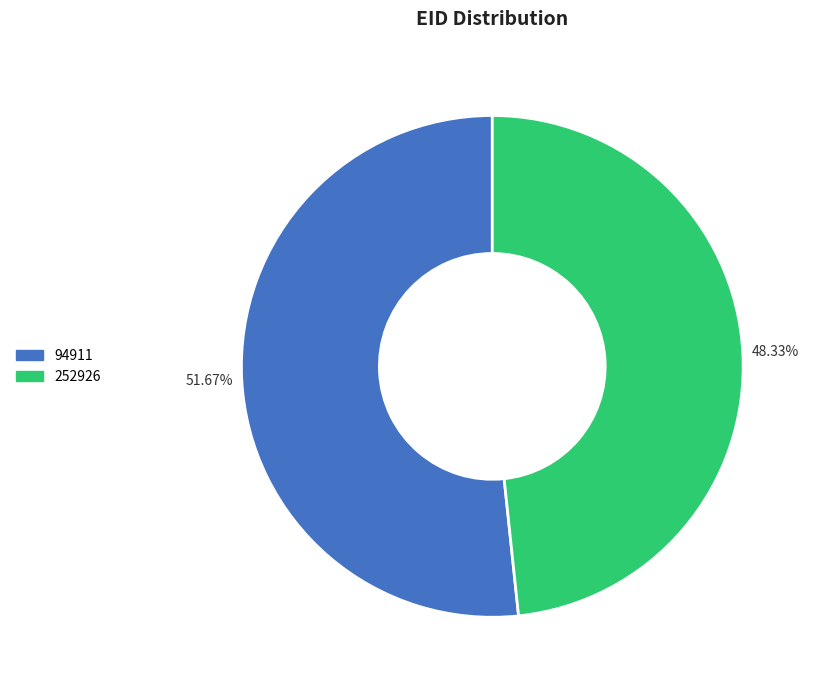

What is the total percentage of 94911 and 252926?

100.0%